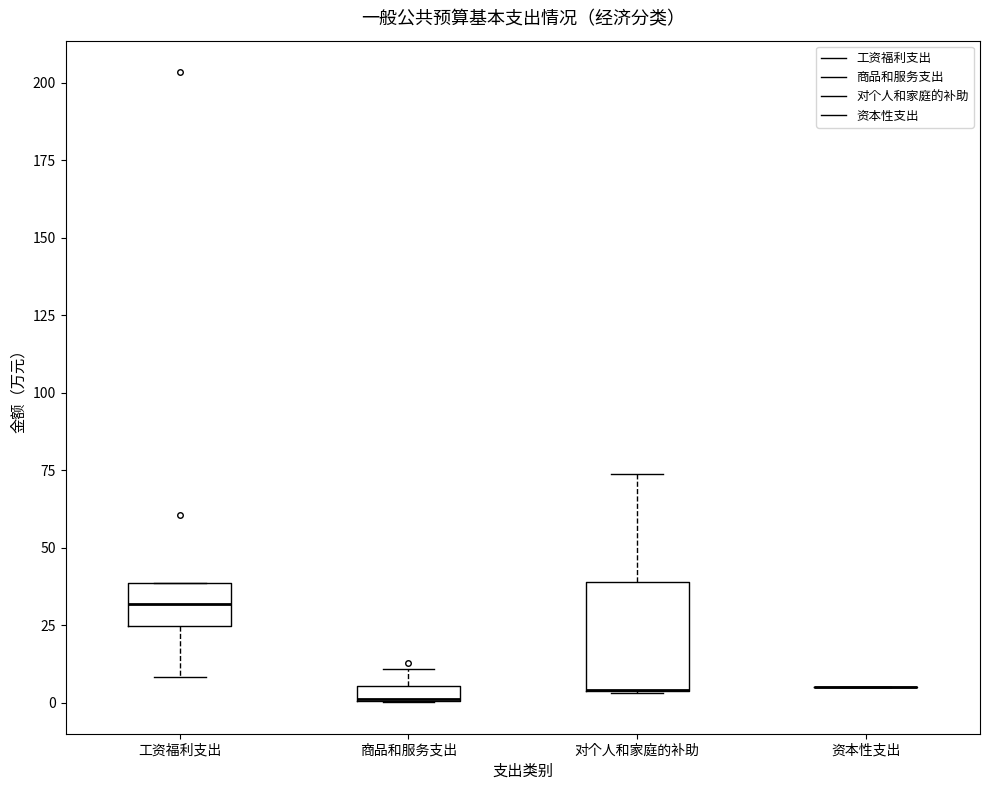

Which box is the tallest, from its lower edge to its upper edge?

对个人和家庭的补助